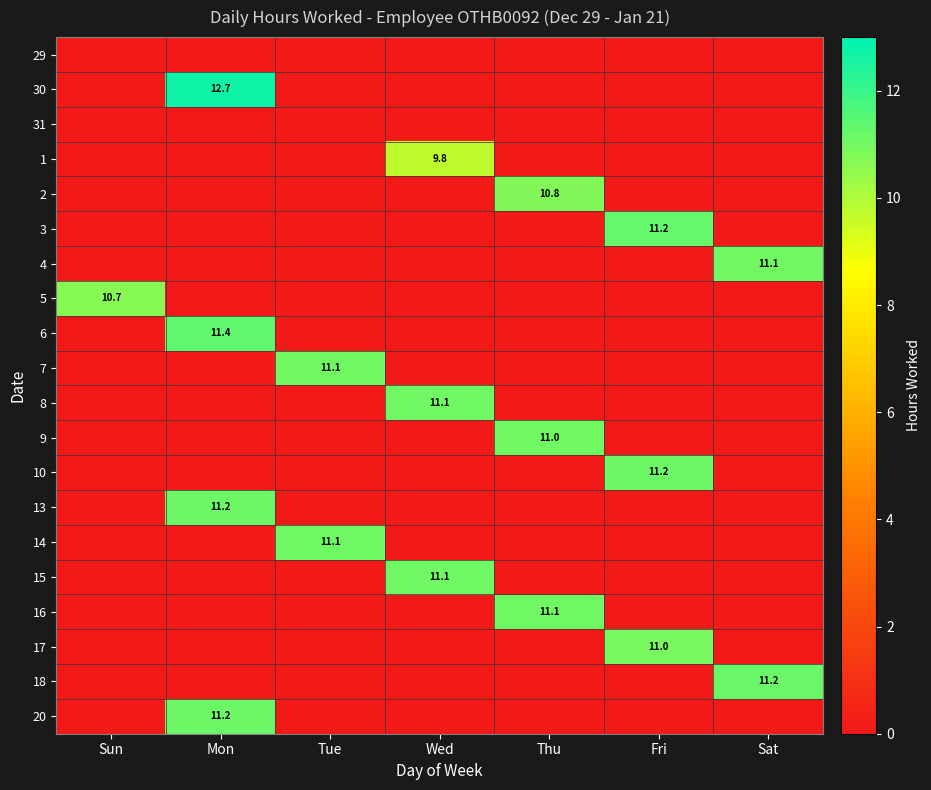

How many positive values does the 8 series have?

1